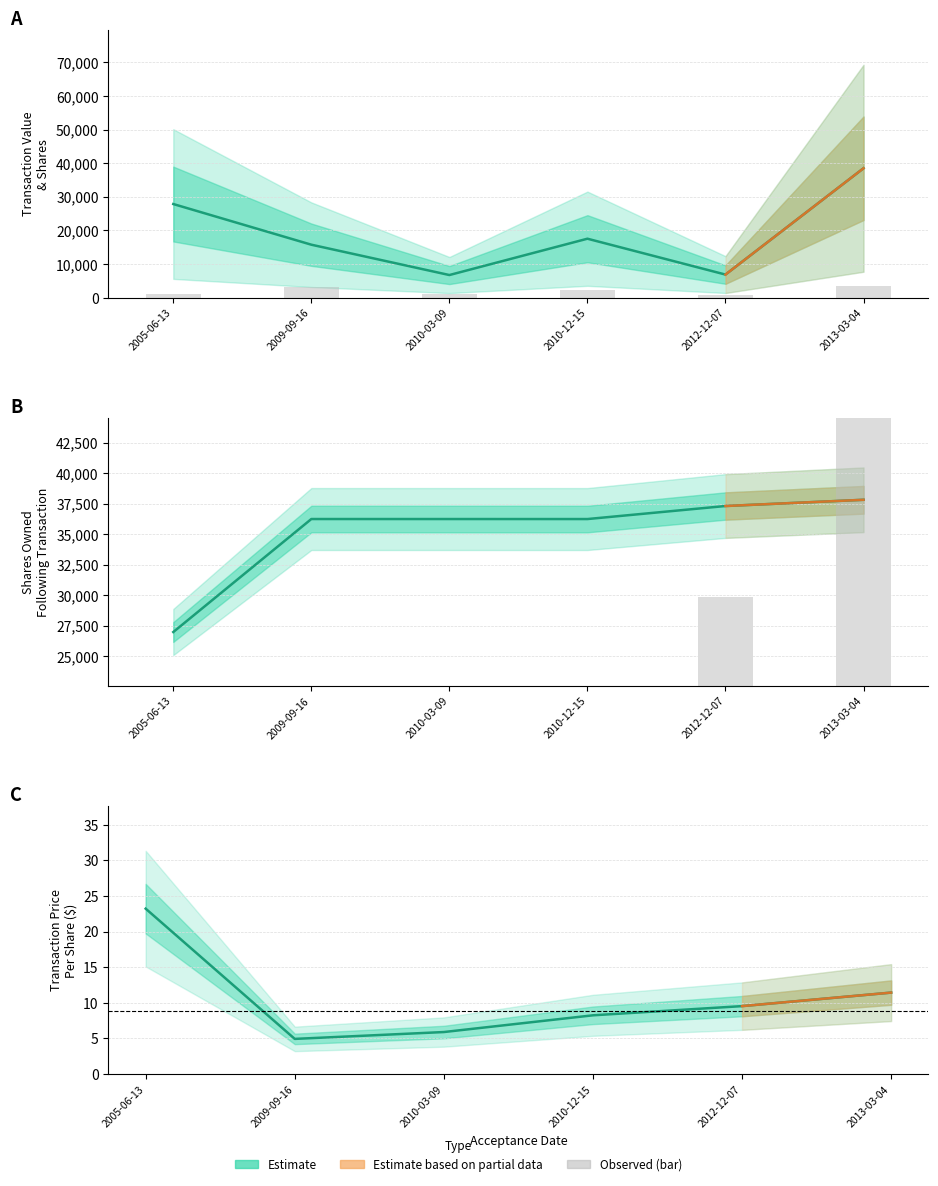

What is the maximum value for pctVolumeTraded (bar)?

46377